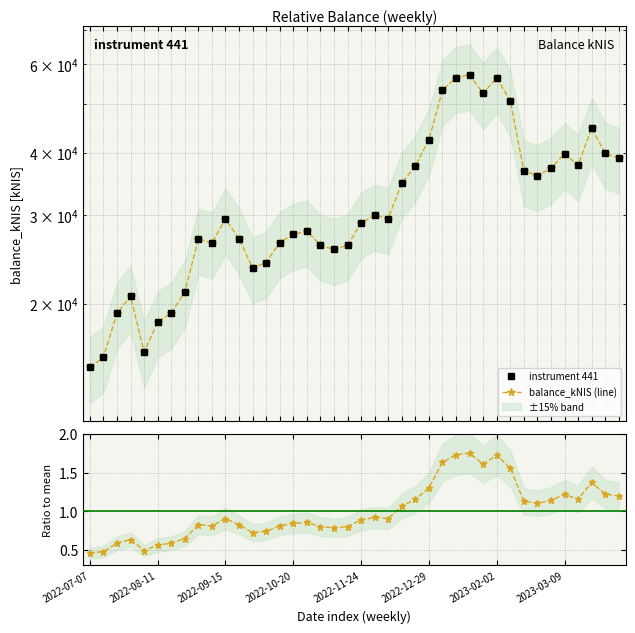

How many interior local valleys does the instrument 441 series have?

8